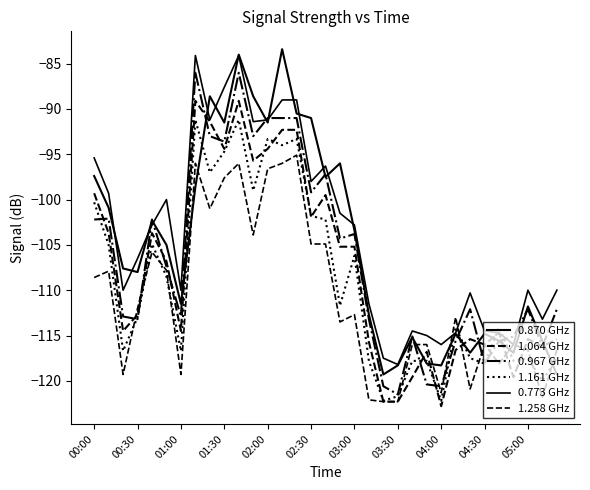

Count the number of categories in the chart.

33